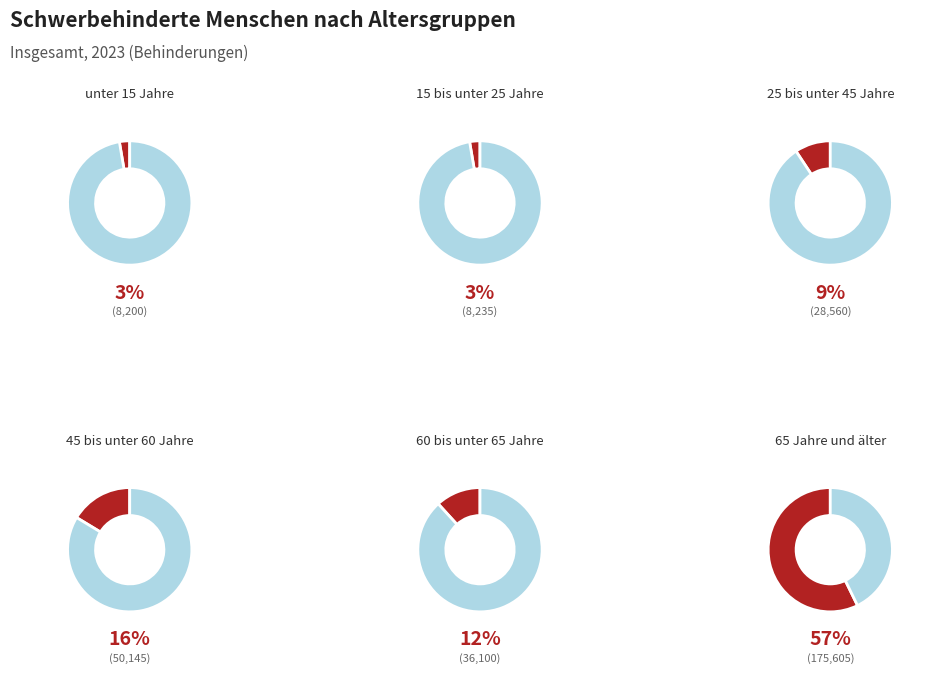

Rank the categories by value from highest to lowest.

65 Jahre und älter, 45 bis unter 60 Jahre, 60 bis unter 65 Jahre, 25 bis unter 45 Jahre, 15 bis unter 25 Jahre, unter 15 Jahre